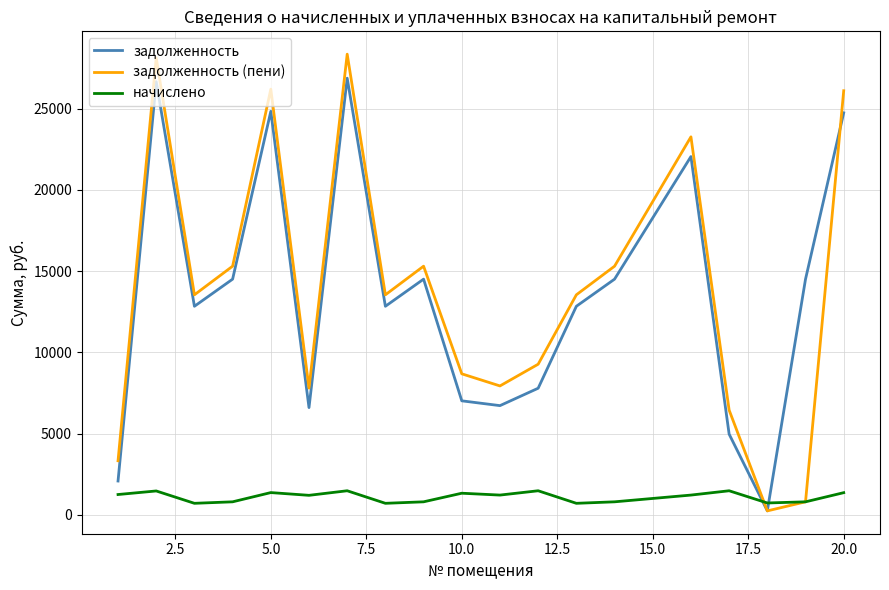

What is the greatest value displayed?

28351.1